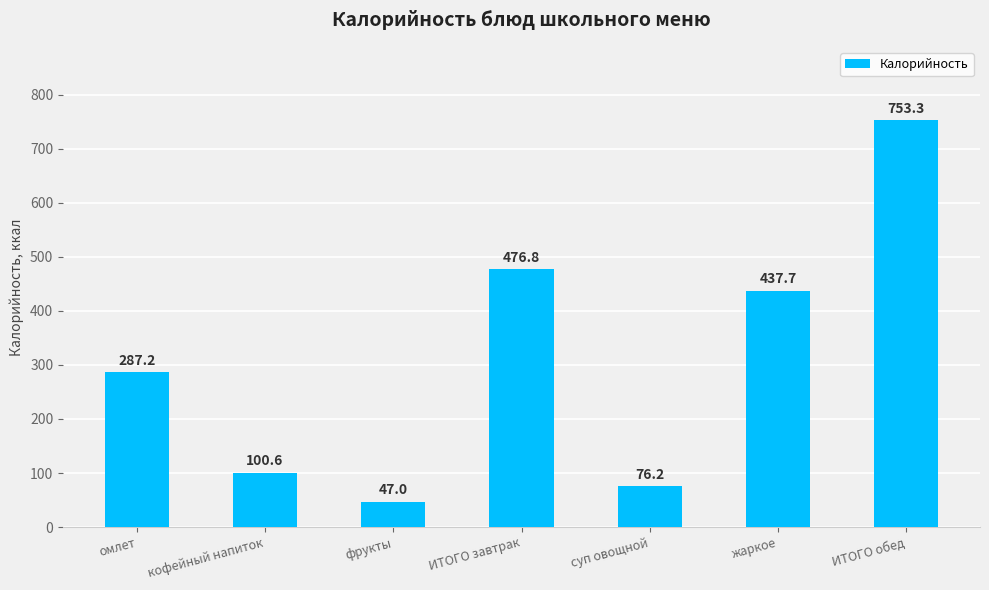

Rank the categories by value from highest to lowest.

ИТОГО обед, ИТОГО завтрак, жаркое, омлет, кофейный напиток, суп овощной, фрукты